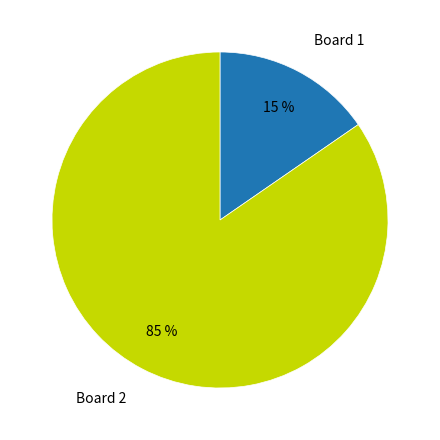

To the nearest percent, what is the average slice percentage?

50%